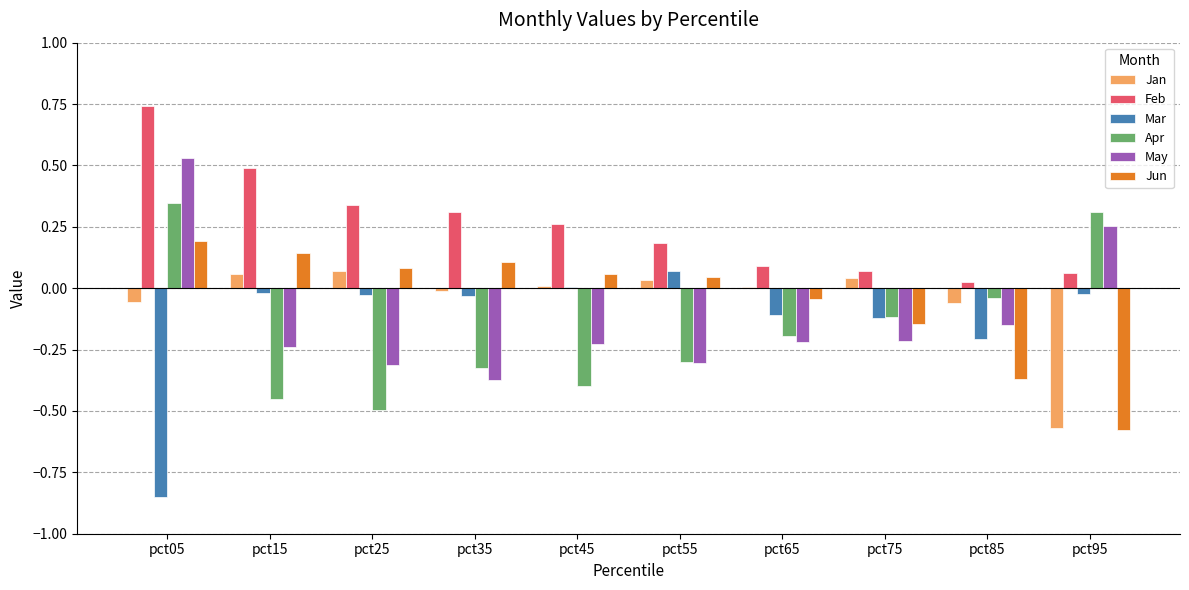

Which label corresponds to the largest value in the chart?

pct05